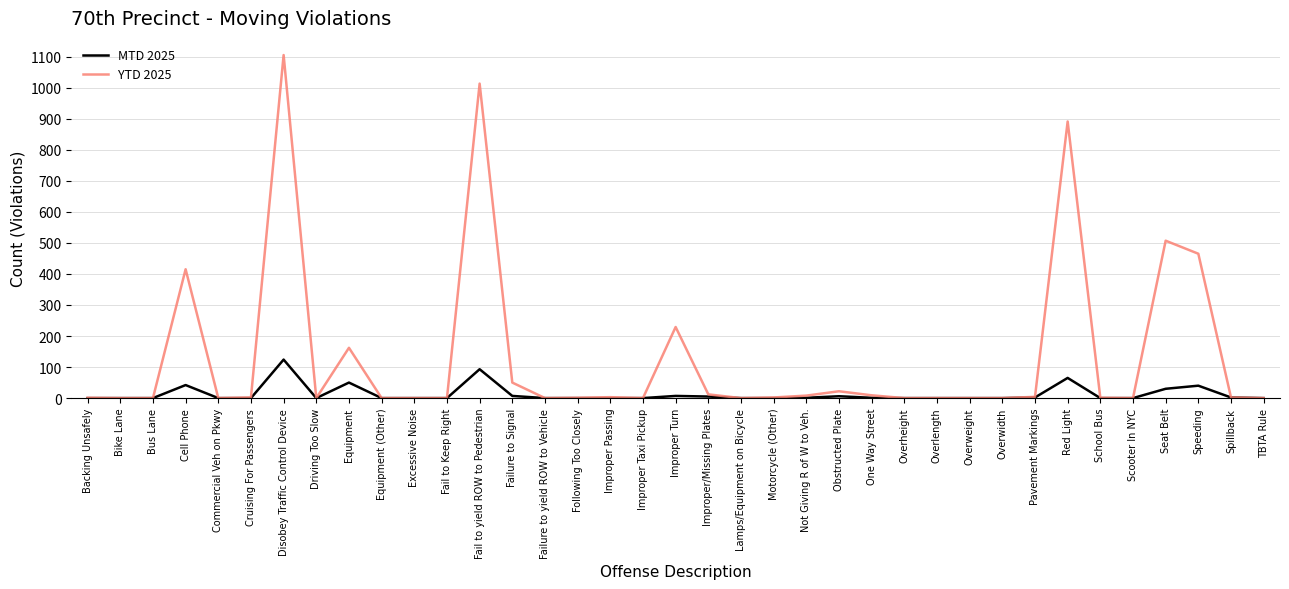

At how many categories does at least one series exceed 422?

5